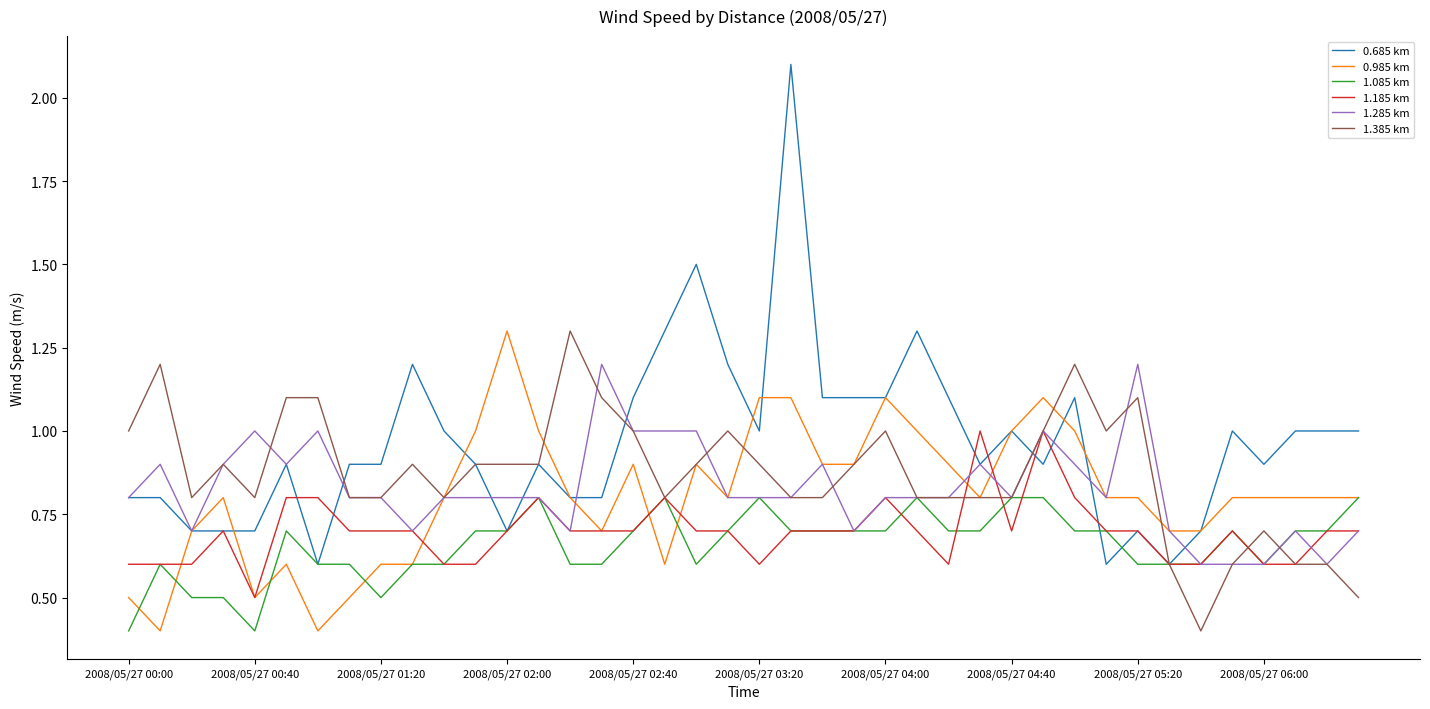

Reading left to right, list all the values displayed in this chart.

0.685 km: 0.8	0.8	0.7	0.7	0.7	0.9	0.6	0.9	0.9	1.2	1.0	0.9	0.7	0.9	0.8	0.8	1.1	1.3	1.5	1.2	1.0	2.1	1.1	1.1	1.1	1.3	1.1	0.9	1.0	0.9	1.1	0.6	0.7	0.6	0.7	1.0	0.9	1.0	1.0	1.0
0.985 km: 0.5	0.4	0.7	0.8	0.5	0.6	0.4	0.5	0.6	0.6	0.8	1.0	1.3	1.0	0.8	0.7	0.9	0.6	0.9	0.8	1.1	1.1	0.9	0.9	1.1	1.0	0.9	0.8	1.0	1.1	1.0	0.8	0.8	0.7	0.7	0.8	0.8	0.8	0.8	0.8
1.085 km: 0.4	0.6	0.5	0.5	0.4	0.7	0.6	0.6	0.5	0.6	0.6	0.7	0.7	0.8	0.6	0.6	0.7	0.8	0.6	0.7	0.8	0.7	0.7	0.7	0.7	0.8	0.7	0.7	0.8	0.8	0.7	0.7	0.6	0.6	0.6	0.7	0.6	0.7	0.7	0.8
1.185 km: 0.6	0.6	0.6	0.7	0.5	0.8	0.8	0.7	0.7	0.7	0.6	0.6	0.7	0.8	0.7	0.7	0.7	0.8	0.7	0.7	0.6	0.7	0.7	0.7	0.8	0.7	0.6	1.0	0.7	1.0	0.8	0.7	0.7	0.6	0.6	0.7	0.6	0.6	0.7	0.7
1.285 km: 0.8	0.9	0.7	0.9	1.0	0.9	1.0	0.8	0.8	0.7	0.8	0.8	0.8	0.8	0.7	1.2	1.0	1.0	1.0	0.8	0.8	0.8	0.9	0.7	0.8	0.8	0.8	0.9	0.8	1.0	0.9	0.8	1.2	0.7	0.6	0.6	0.6	0.7	0.6	0.7
1.385 km: 1.0	1.2	0.8	0.9	0.8	1.1	1.1	0.8	0.8	0.9	0.8	0.9	0.9	0.9	1.3	1.1	1.0	0.8	0.9	1.0	0.9	0.8	0.8	0.9	1.0	0.8	0.8	0.8	0.8	1.0	1.2	1.0	1.1	0.6	0.4	0.6	0.7	0.6	0.6	0.5